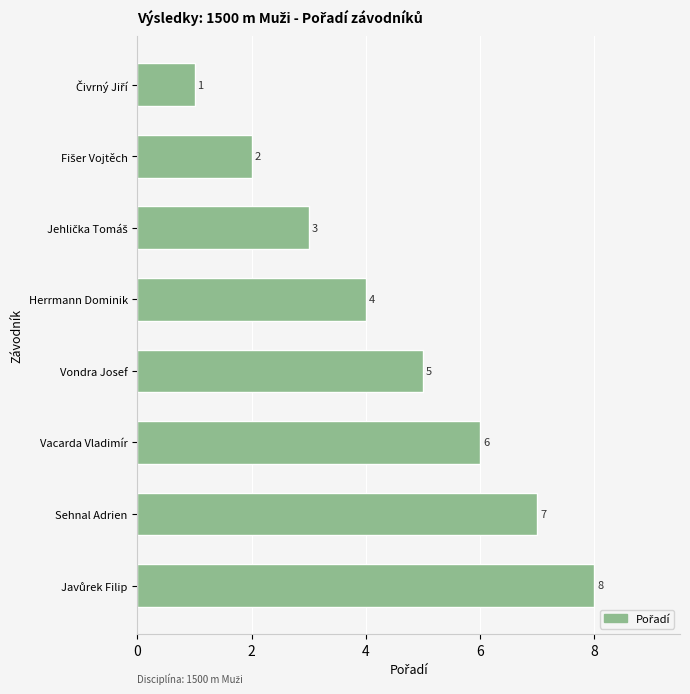

What is the label of the 3rd bar from the bottom?

Vacarda Vladimír